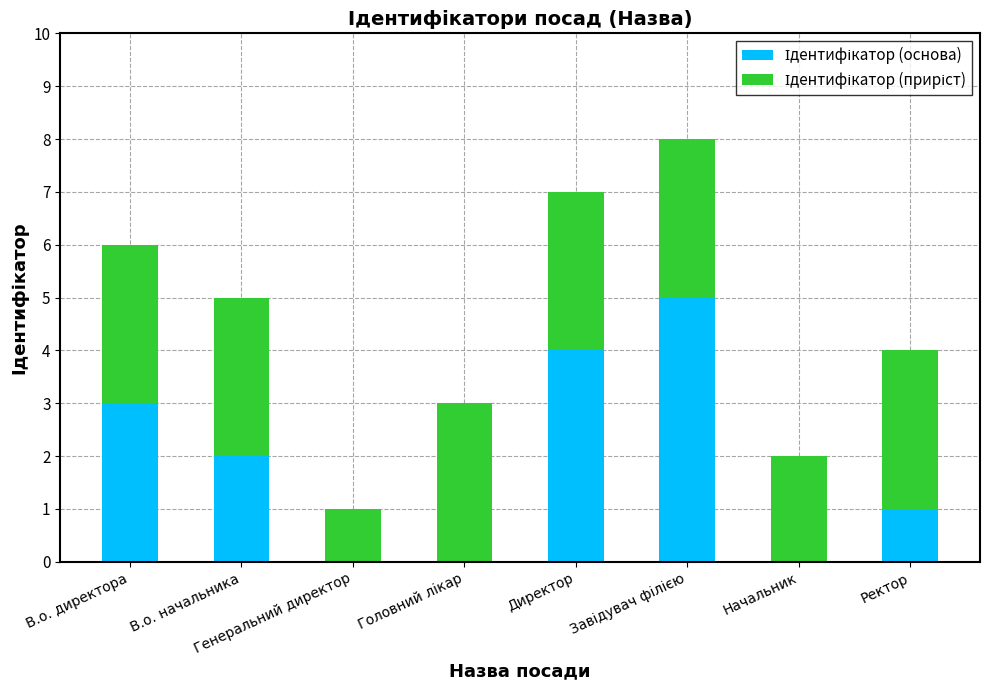

What is the total value across all series at В.о. начальника?

5